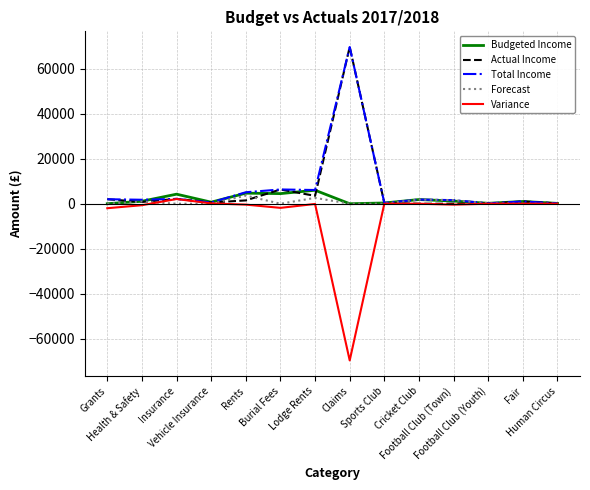

What is the sum of all Budgeted Income values?

25940.0